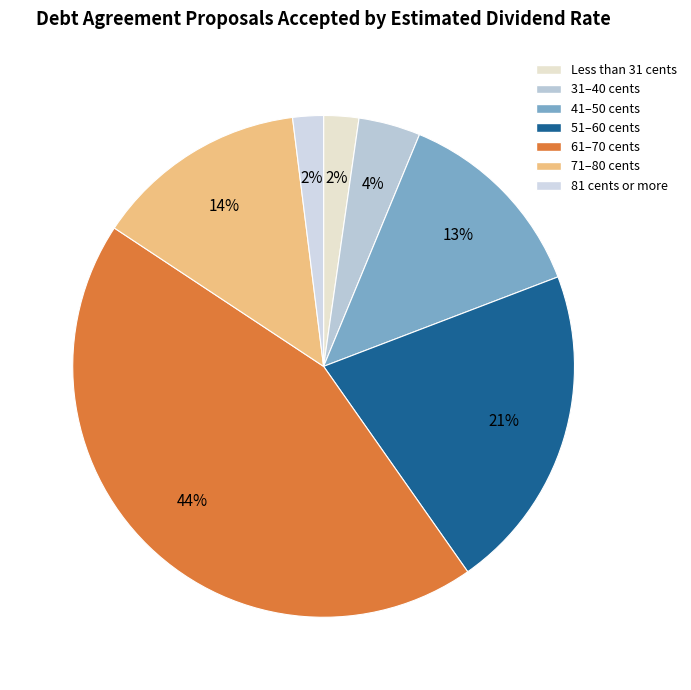

Is the sum of 71–80 cents and Less than 31 cents greater than half?

No